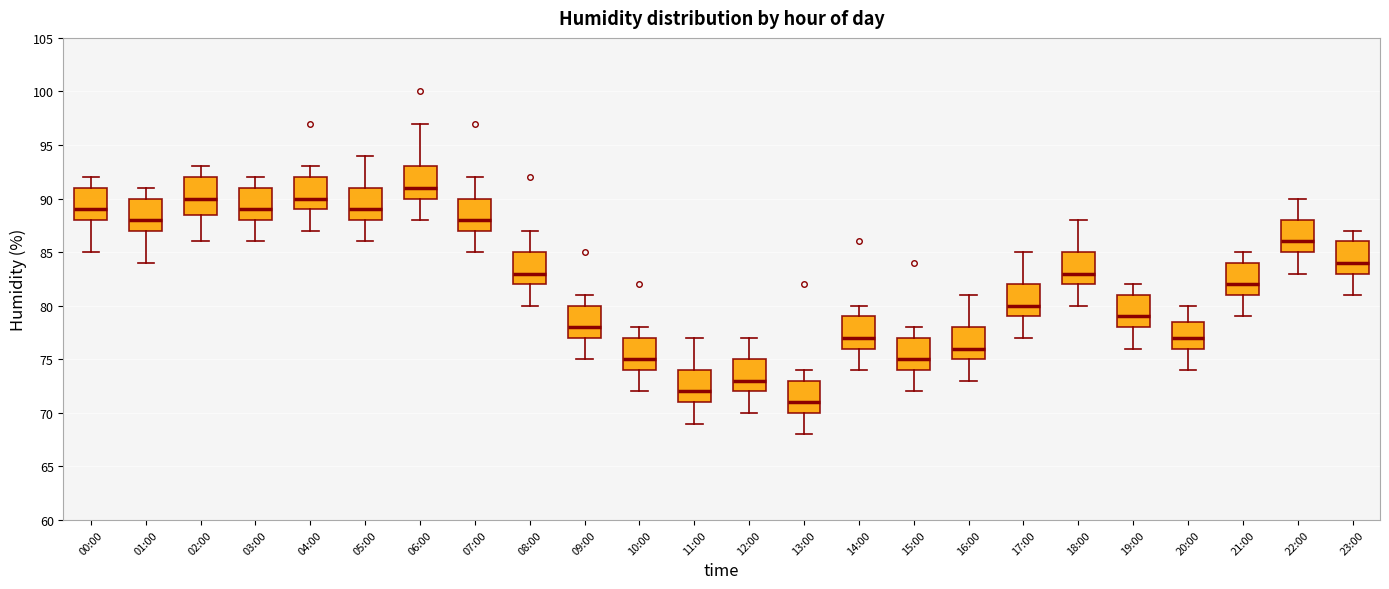

Reading left to right, transcribe this box plot: for each box, give where its median line is, the range the box spans, and where its two whiskers end, as read against the y-axis. The values are not printed on the chart, so give them approximately, as read against the axis.

00:00: median 89.0, box 88.0 to 91.0, whiskers 85.0 to 92.0
01:00: median 88.0, box 87.0 to 90.0, whiskers 84.0 to 91.0
02:00: median 90.0, box 88.5 to 92.0, whiskers 86.0 to 93.0
03:00: median 89.0, box 88.0 to 91.0, whiskers 86.0 to 92.0
04:00: median 90.0, box 89.0 to 92.0, whiskers 87.0 to 93.0
05:00: median 89.0, box 88.0 to 91.0, whiskers 86.0 to 94.0
06:00: median 91.0, box 90.0 to 93.0, whiskers 88.0 to 97.0
07:00: median 88.0, box 87.0 to 90.0, whiskers 85.0 to 92.0
08:00: median 83.0, box 82.0 to 85.0, whiskers 80.0 to 87.0
09:00: median 78.0, box 77.0 to 80.0, whiskers 75.0 to 81.0
10:00: median 75.0, box 74.0 to 77.0, whiskers 72.0 to 78.0
11:00: median 72.0, box 71.0 to 74.0, whiskers 69.0 to 77.0
12:00: median 73.0, box 72.0 to 75.0, whiskers 70.0 to 77.0
13:00: median 71.0, box 70.0 to 73.0, whiskers 68.0 to 74.0
14:00: median 77.0, box 76.0 to 79.0, whiskers 74.0 to 80.0
15:00: median 75.0, box 74.0 to 77.0, whiskers 72.0 to 78.0
16:00: median 76.0, box 75.0 to 78.0, whiskers 73.0 to 81.0
17:00: median 80.0, box 79.0 to 82.0, whiskers 77.0 to 85.0
18:00: median 83.0, box 82.0 to 85.0, whiskers 80.0 to 88.0
19:00: median 79.0, box 78.0 to 81.0, whiskers 76.0 to 82.0
20:00: median 77.0, box 76.0 to 78.5, whiskers 74.0 to 80.0
21:00: median 82.0, box 81.0 to 84.0, whiskers 79.0 to 85.0
22:00: median 86.0, box 85.0 to 88.0, whiskers 83.0 to 90.0
23:00: median 84.0, box 83.0 to 86.0, whiskers 81.0 to 87.0